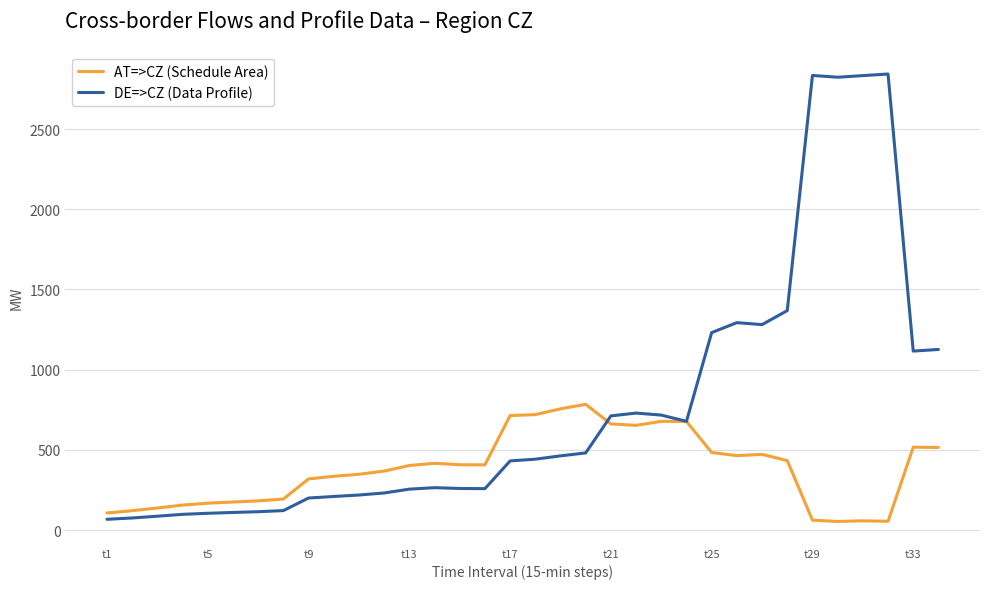

How many values in the AT=>CZ (Schedule Area) series are below 406?

17